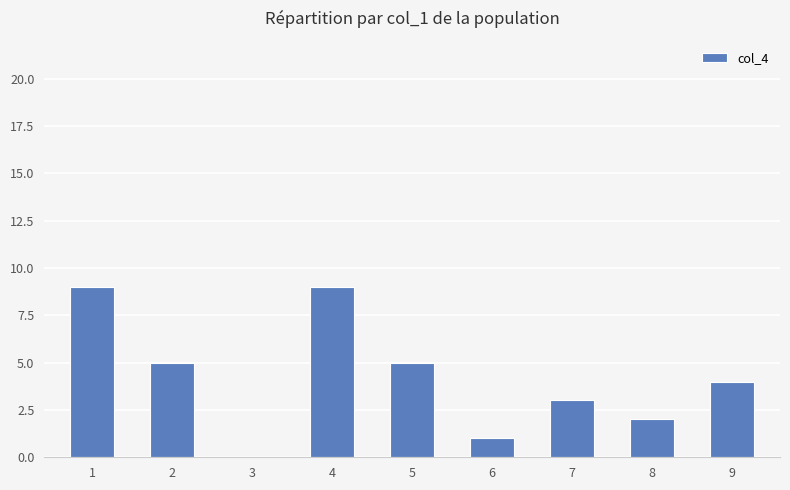

How many series are shown in this chart?

1